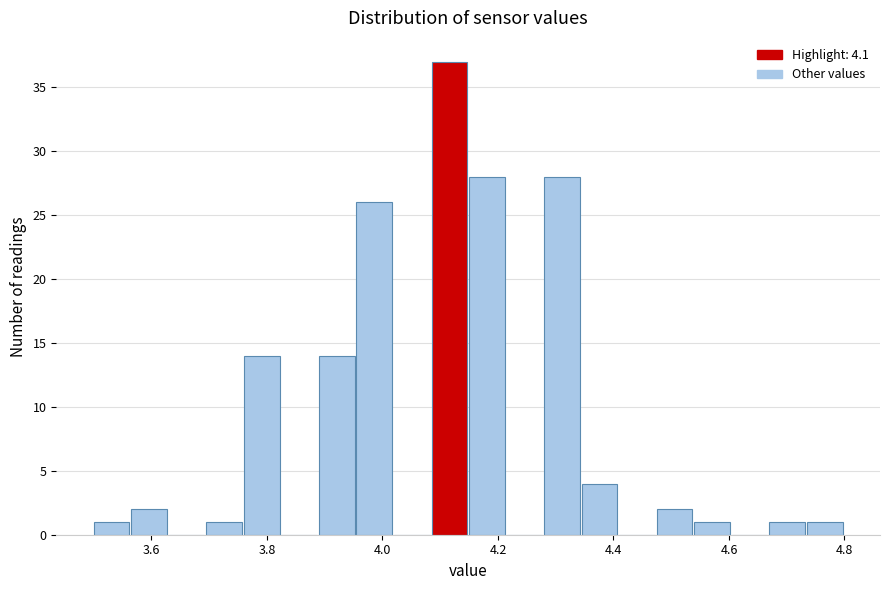

Read against the x-axis, roughly where is the centre of the tallest bar?

4.12